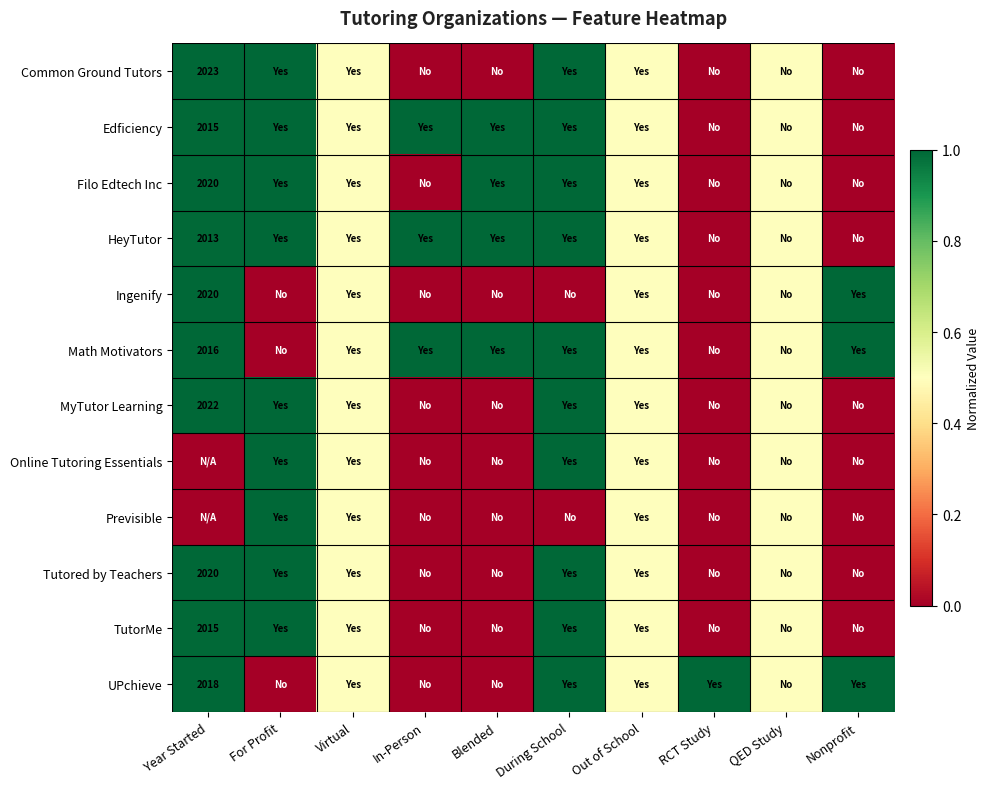

The UPchieve series shows 2018.0 at Year Started. True or false?

True